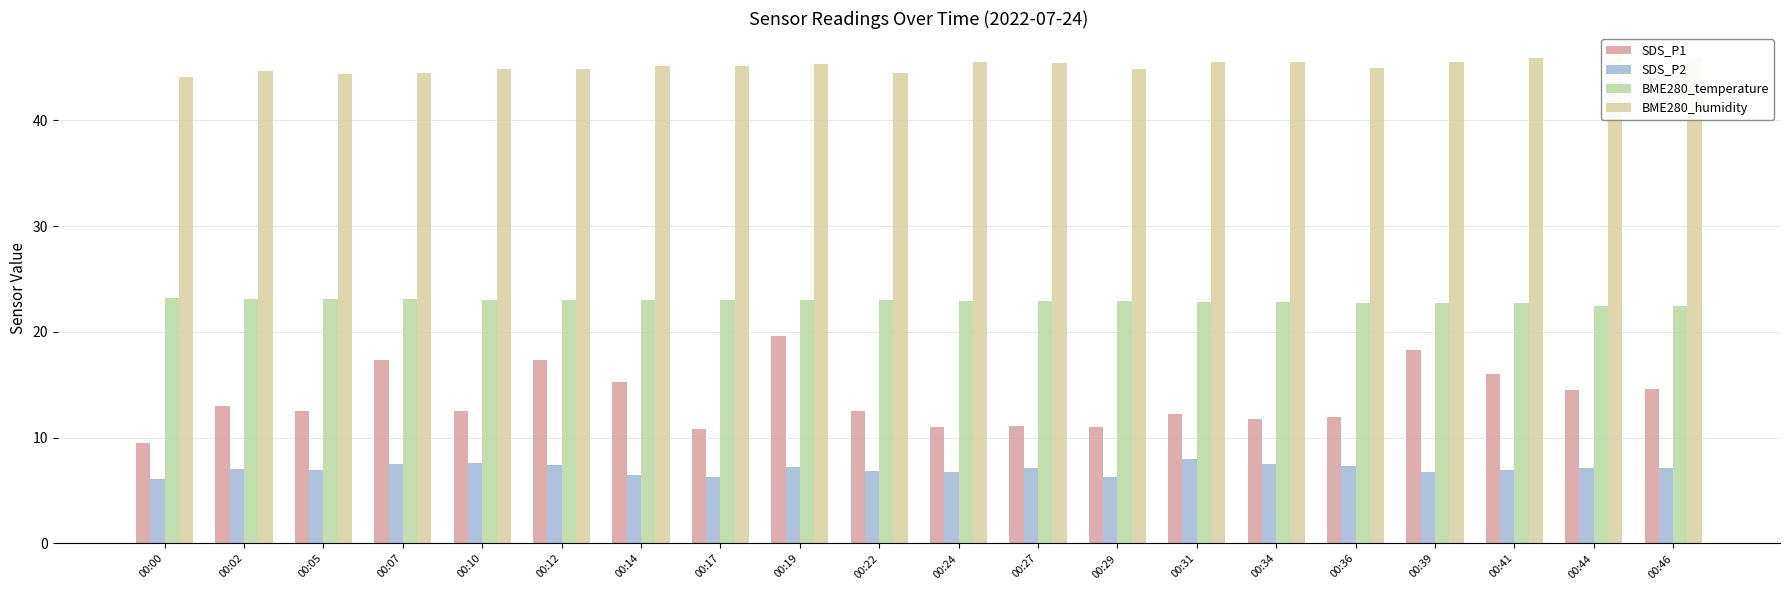

Which series has the largest total across all categories?

BME280_humidity